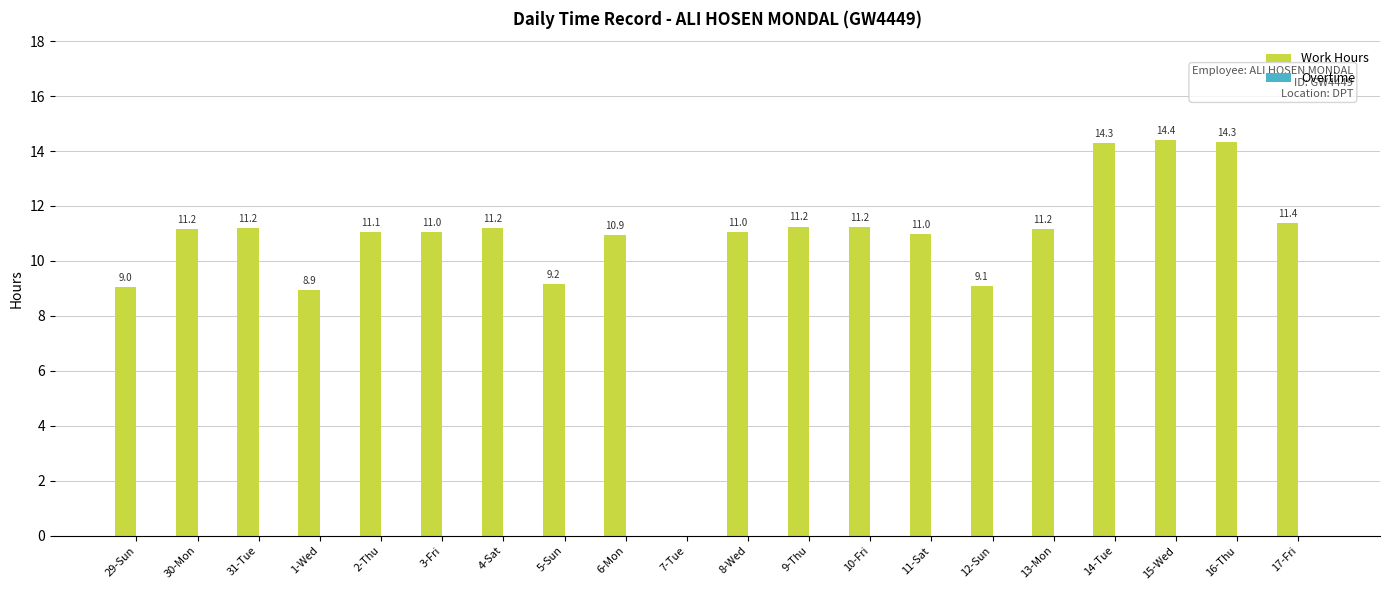

What is the sum of the values at 15-Wed and 4-Sat?

25.6